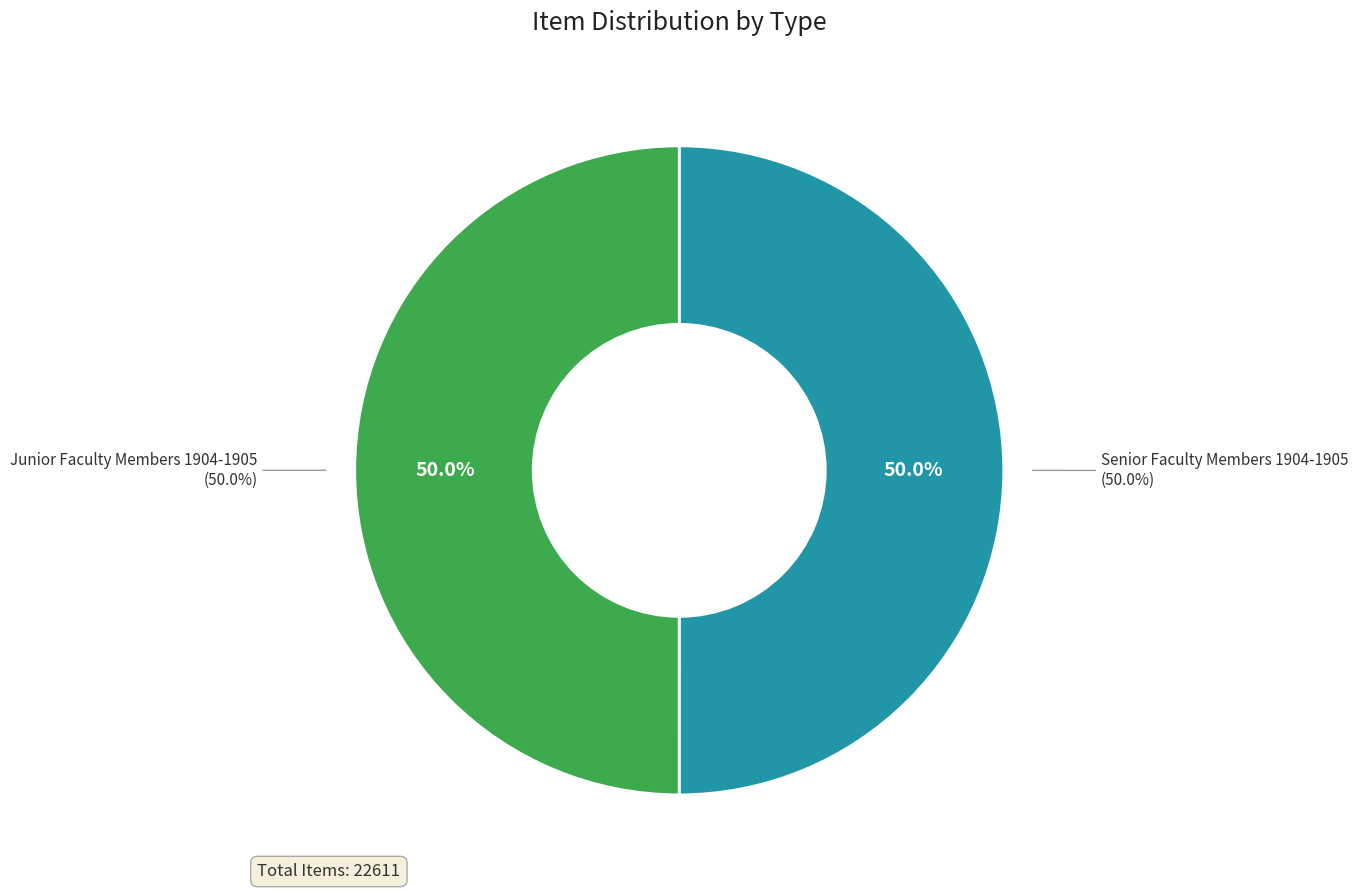

How many segments does this pie chart have?

2